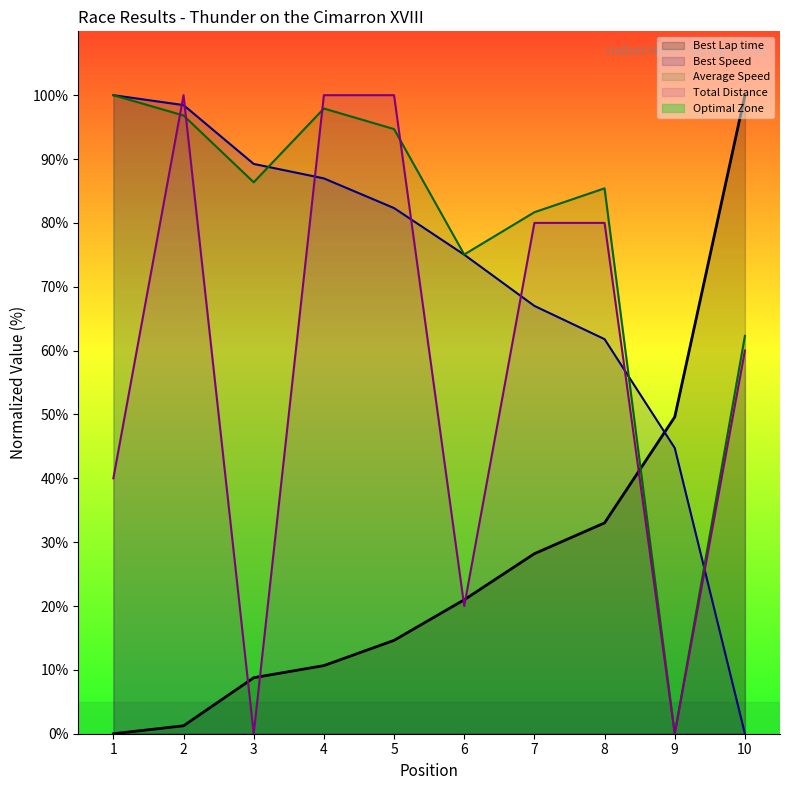

How many values in Best Speed are above zero?

9